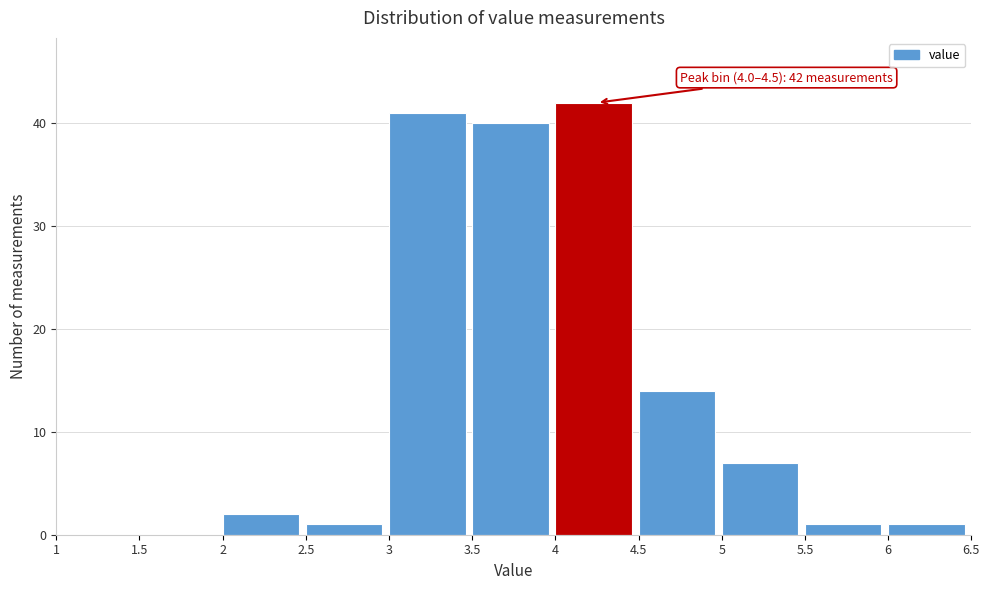

Over which range of the x-axis is the bar tallest?

4 to 4.5